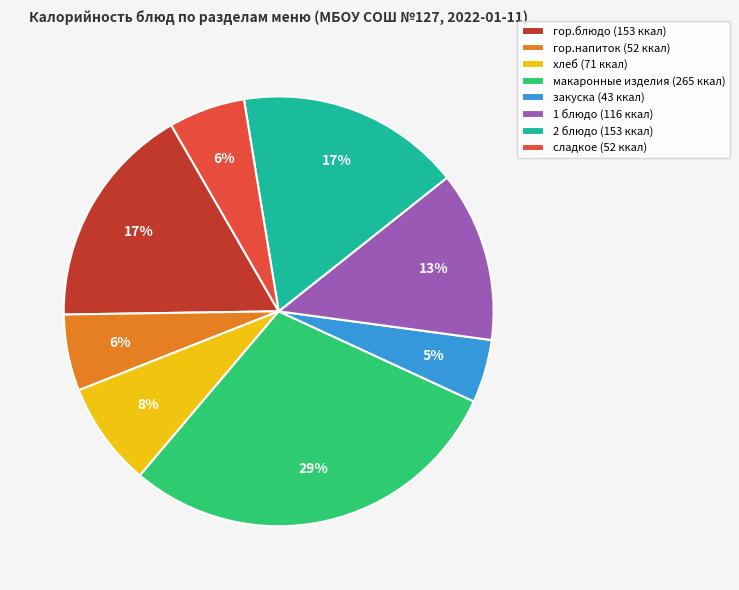

Which category has the smallest portion of the pie?

закуска